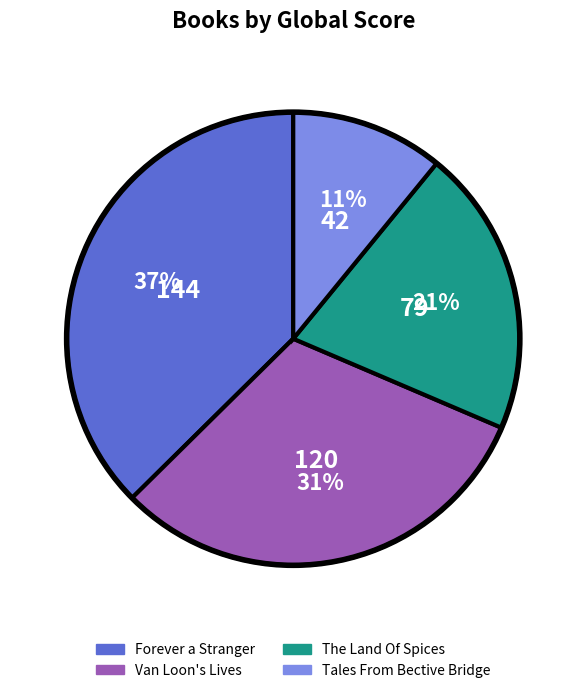

How many slices are in this pie chart?

4